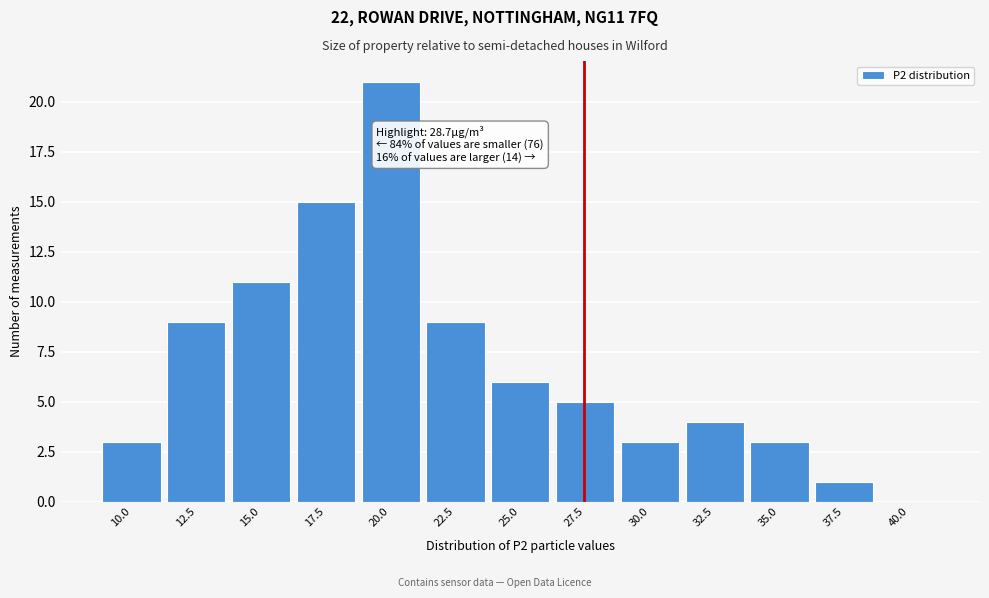

Reading left to right, what are all the values shown in this chart?

10.0=3	12.5=9	15.0=11	17.5=15	20.0=21	22.5=9	25.0=6	27.5=5	30.0=3	32.5=4	35.0=3	37.5=1	40.0=0